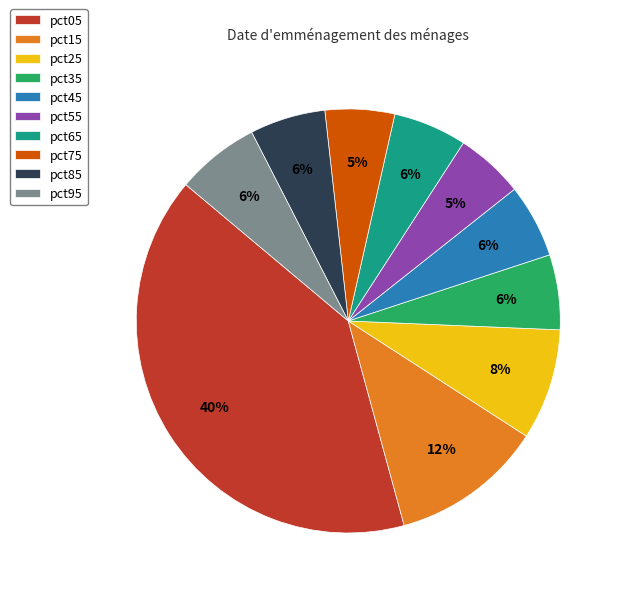

Is there a majority slice in this chart?

No